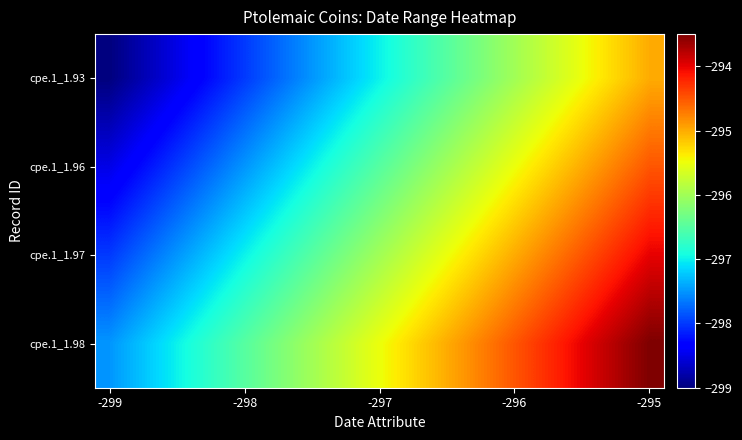

At how many categories does at least one series exceed -297?

17